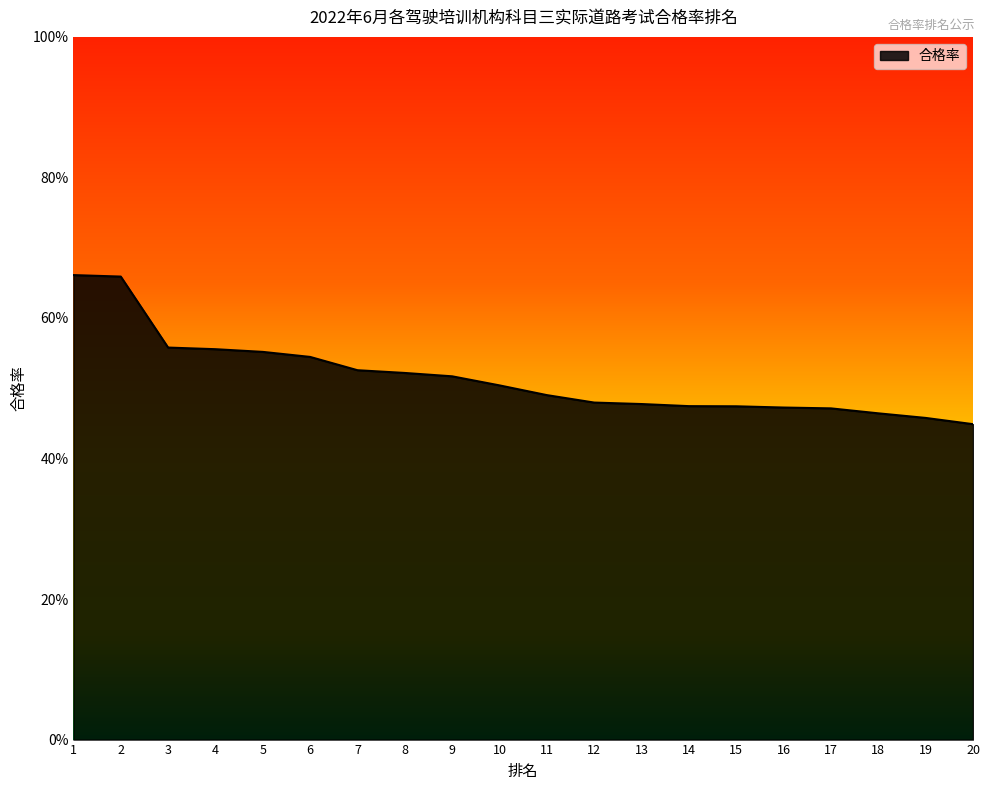

How many values are between 0 and 1?

20